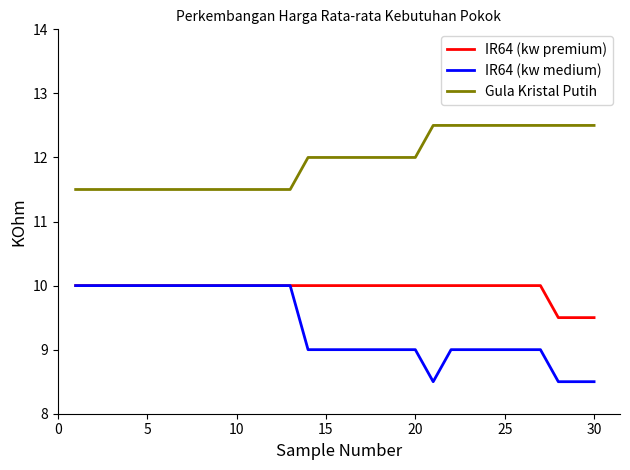

True or false: Gula Kristal Putih and IR64 (kw premium) cross at least once.

False